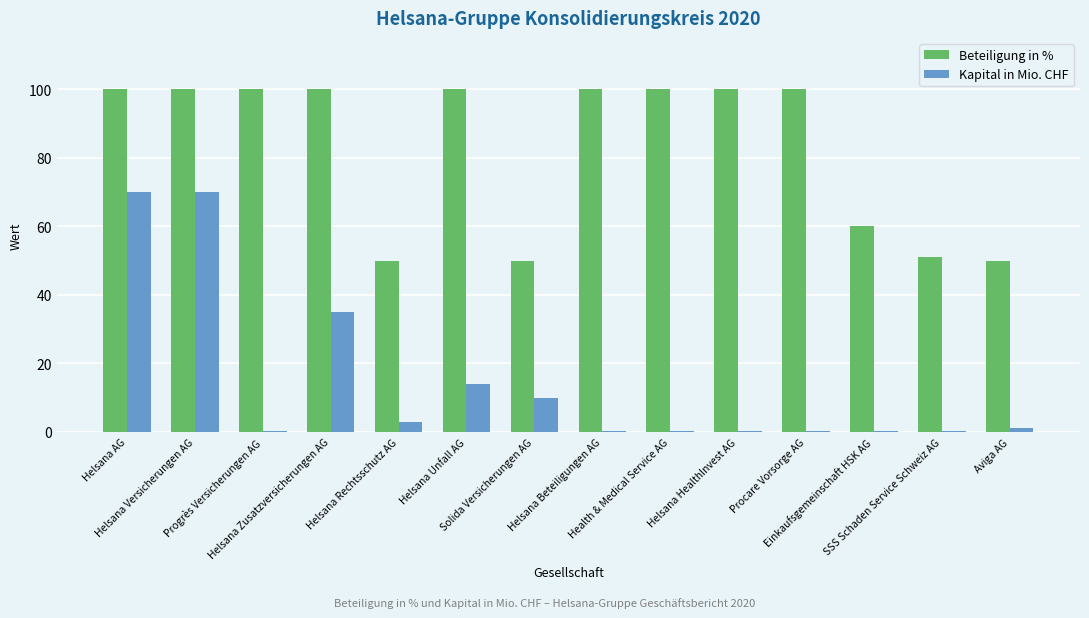

The value of Beteiligung in % at Helsana Versicherungen AG is 100.0. True or false?

True